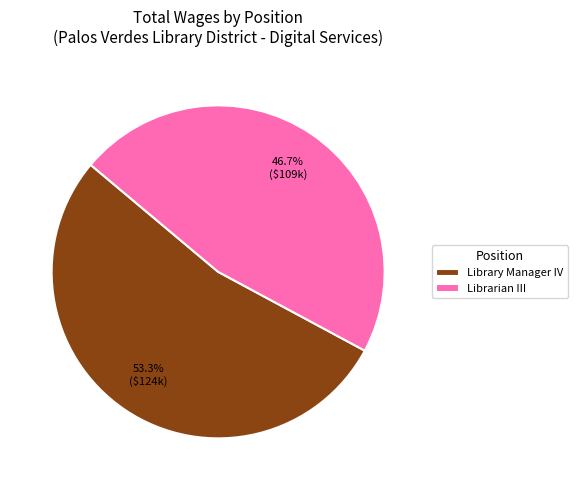

To the nearest percent, what is the difference between the Librarian III and Library Manager IV slice percentages?

7%